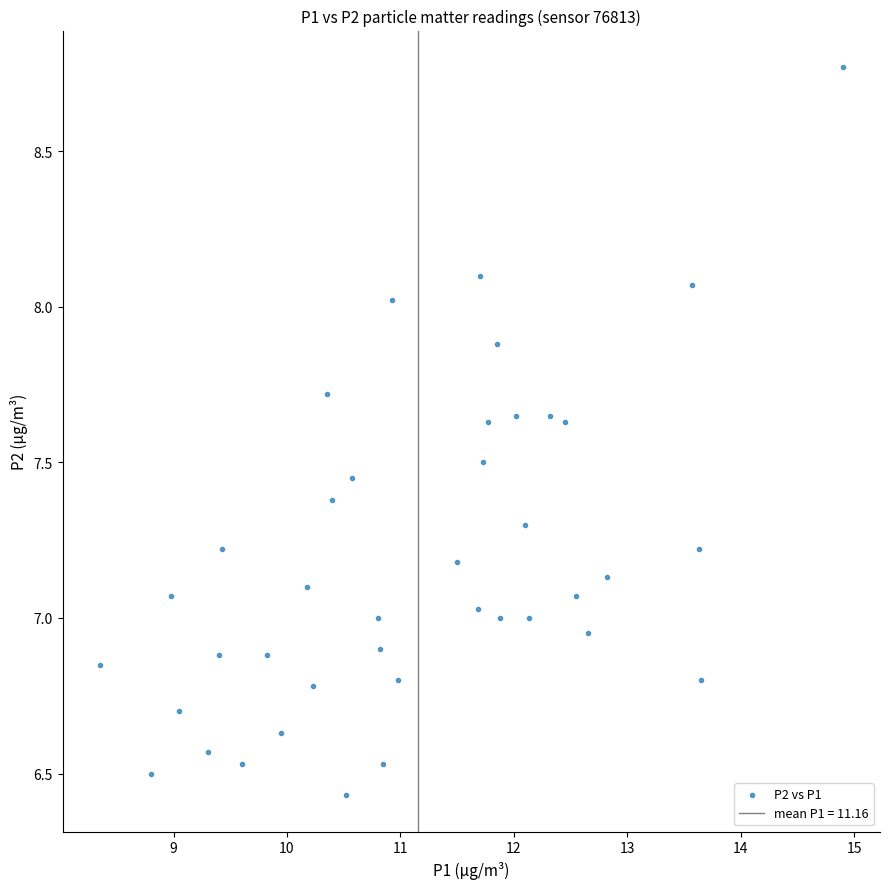

What is the range of Y values (max minus min)?

2.3